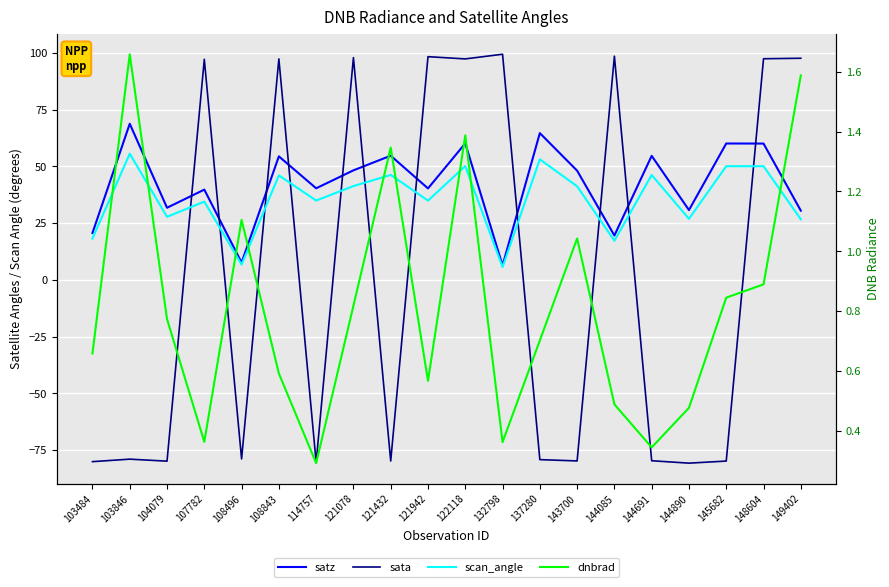

How many lines are shown in the chart?

4